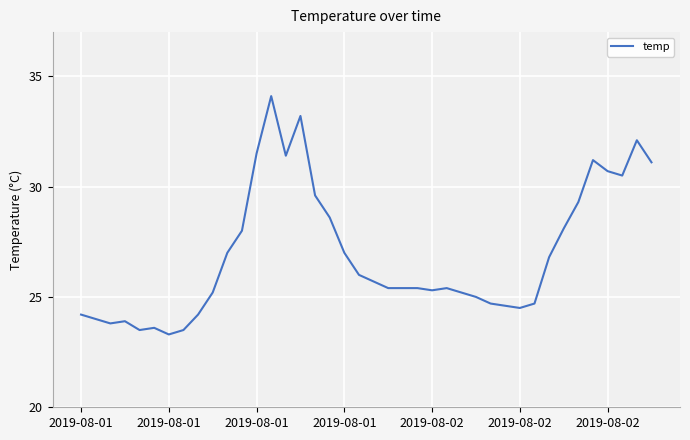

How many lines are shown in the chart?

1